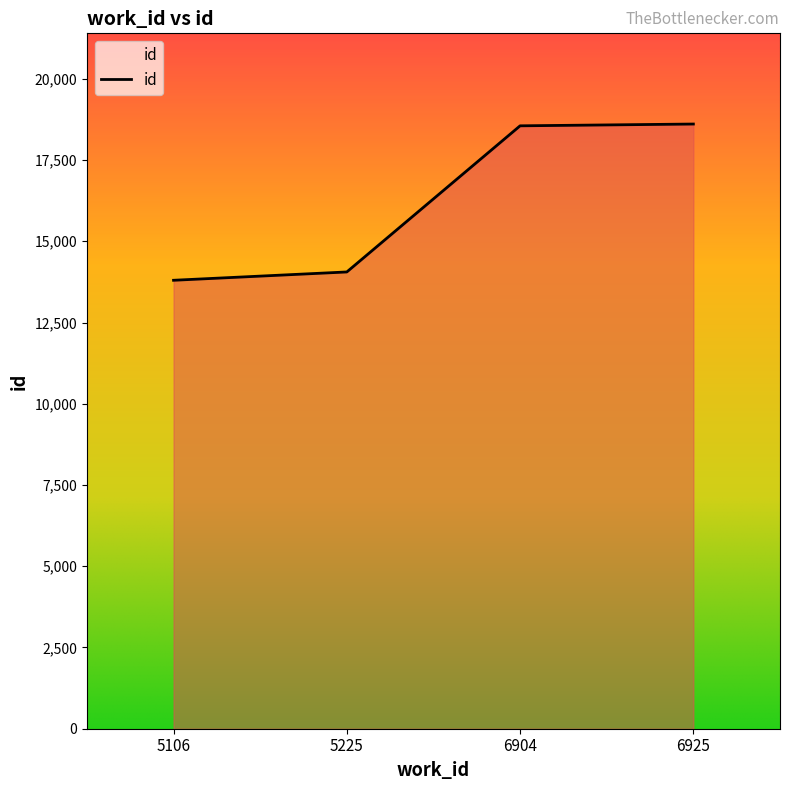

What is the change in value from 6904 to 6925?

+55